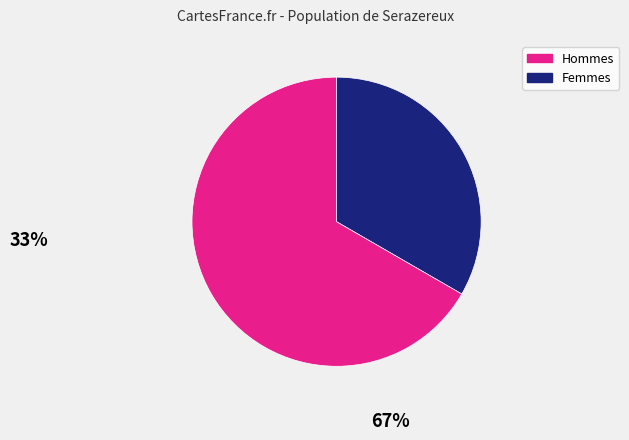

How many segments does this pie chart have?

2